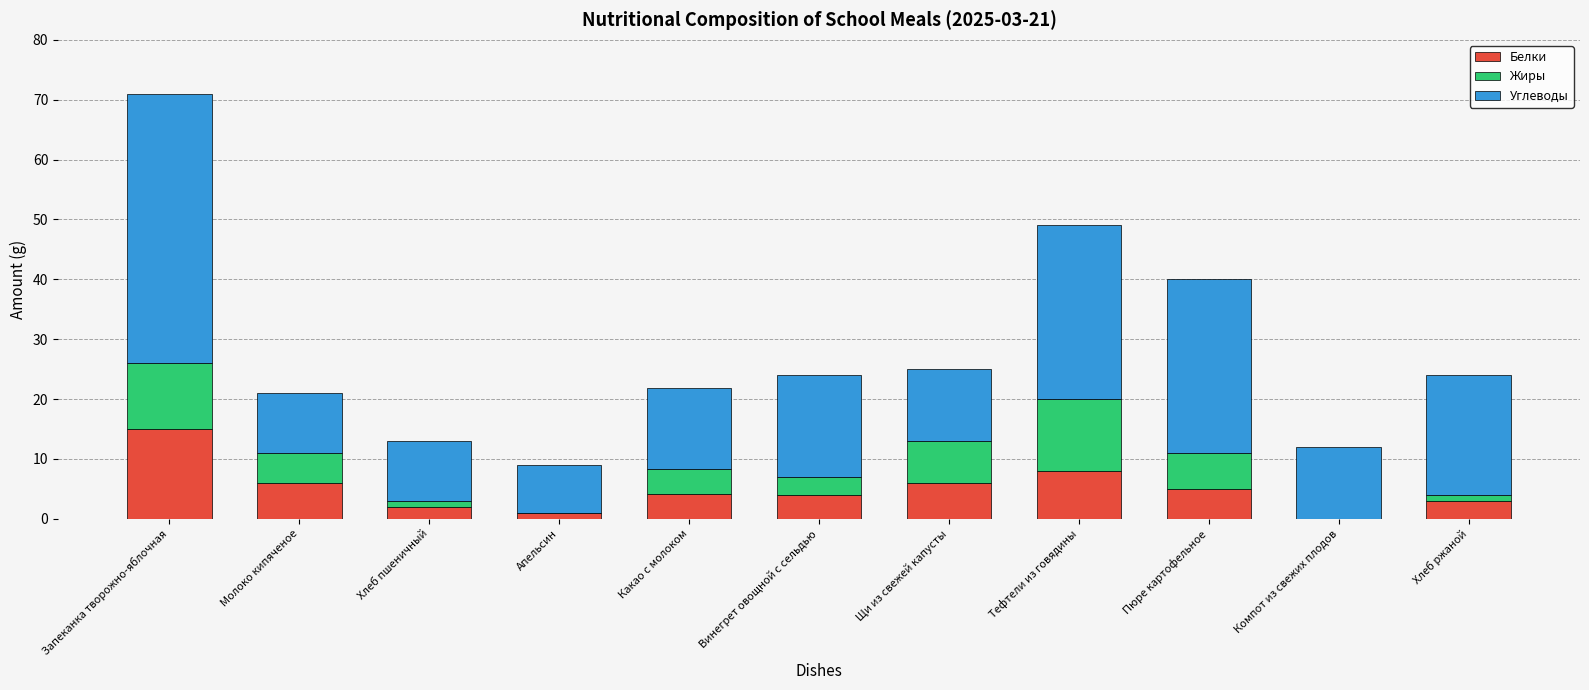

What is the highest value of the Белки series?

15.0